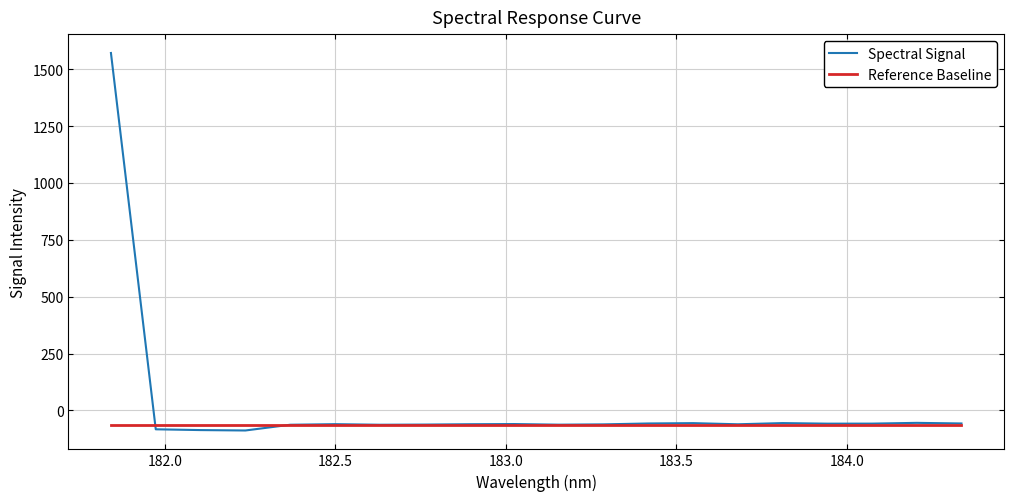

Rank the series by their average value, from lowest to highest.

Reference Baseline, Spectral Signal